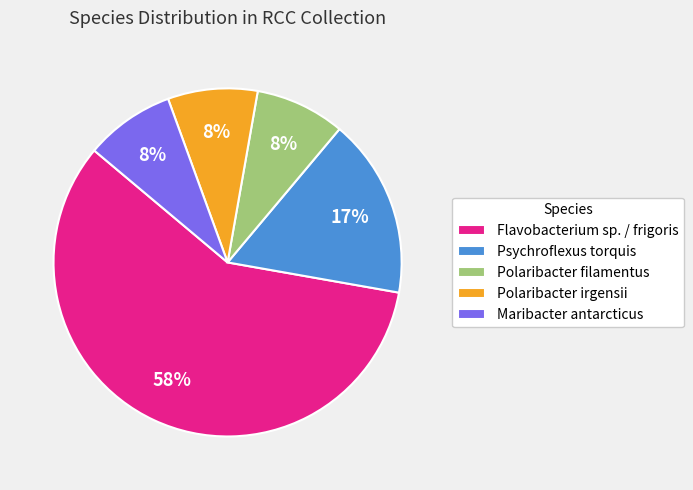

Is it true that Maribacter antarcticus is 8% of the pie?

True